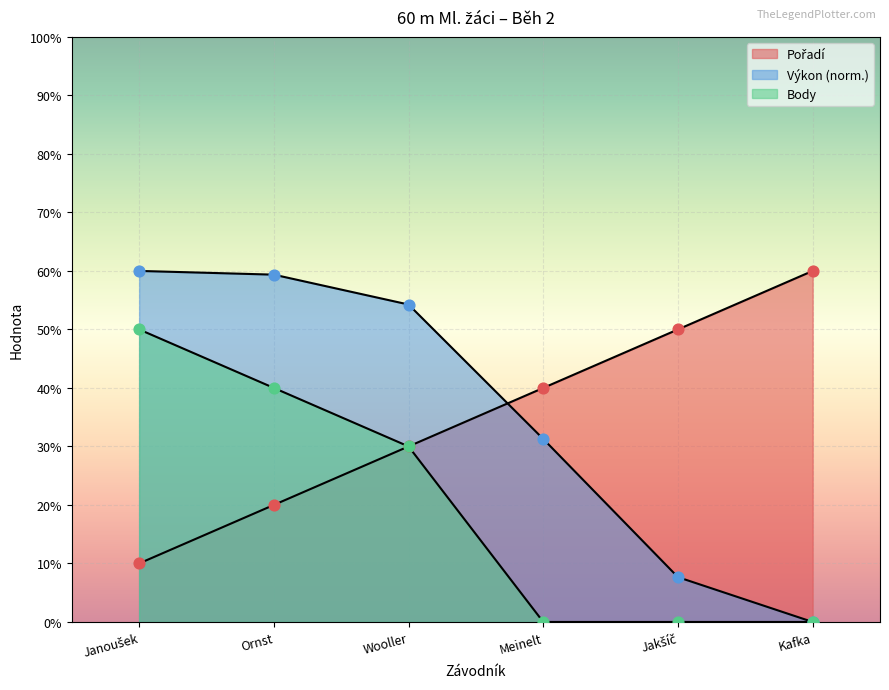

Which series reaches the maximum Y coordinate?

Pořadí